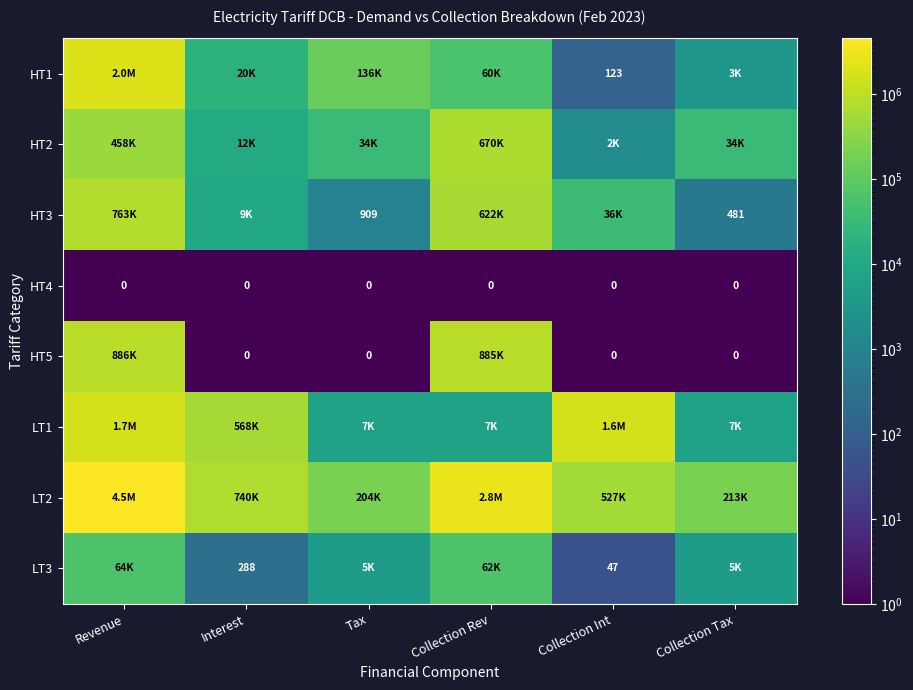

Is the value of HT3 at Collection Tax greater than the value of HT5 at Tax?

Yes